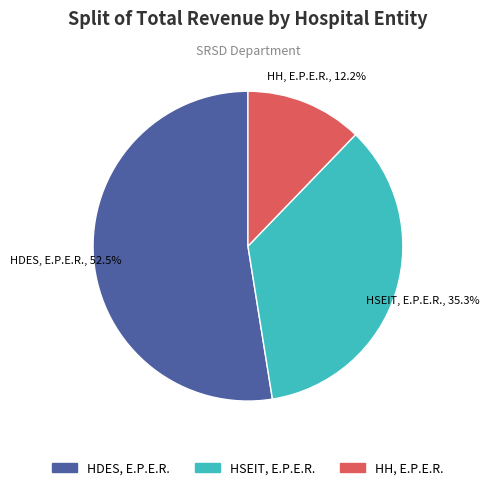

Which category has the biggest portion of the pie?

HDES, E.P.E.R.